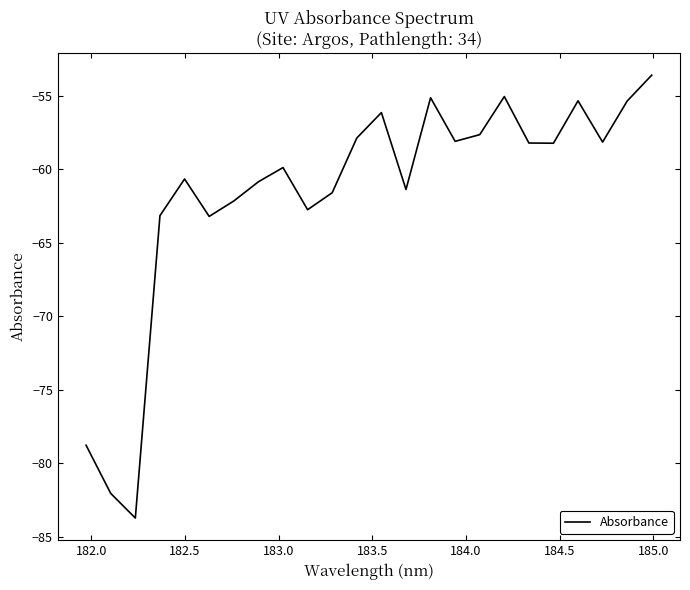

What is the difference between the maximum and minimum values?

30.1